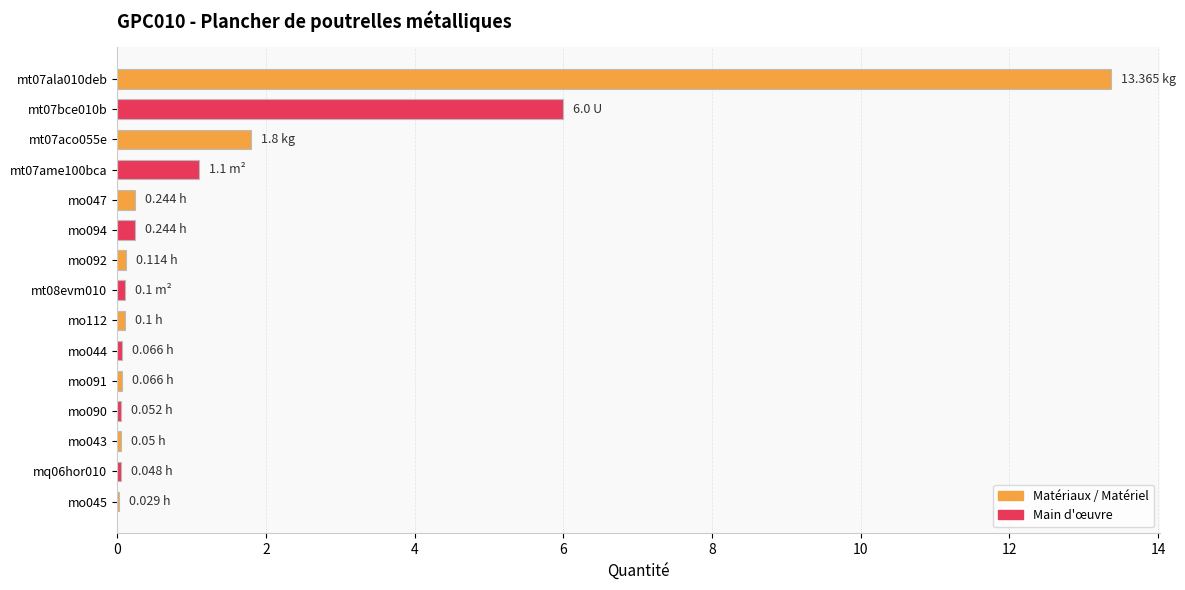

What is the sum of all values?

23.4